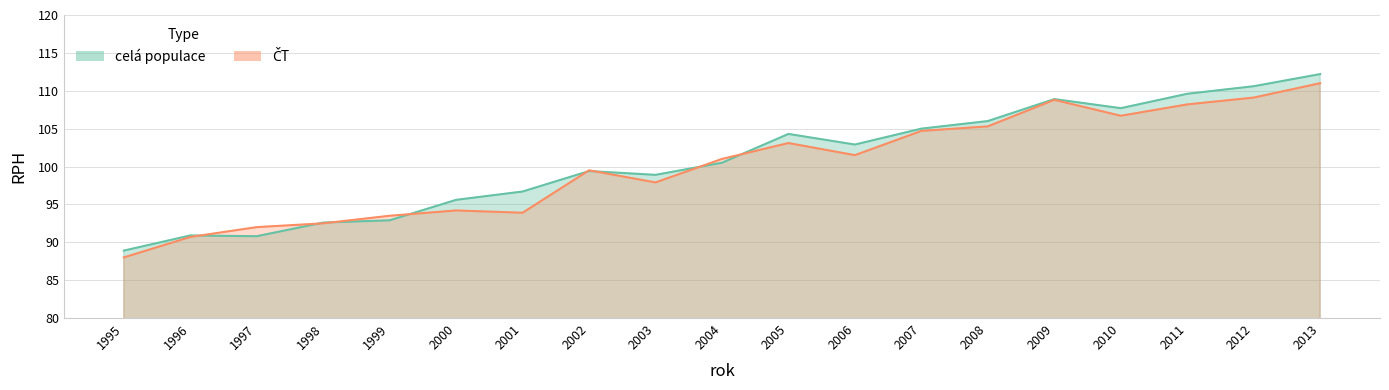

Between 2006 and 2008, which series saw the biggest shift?

ČT